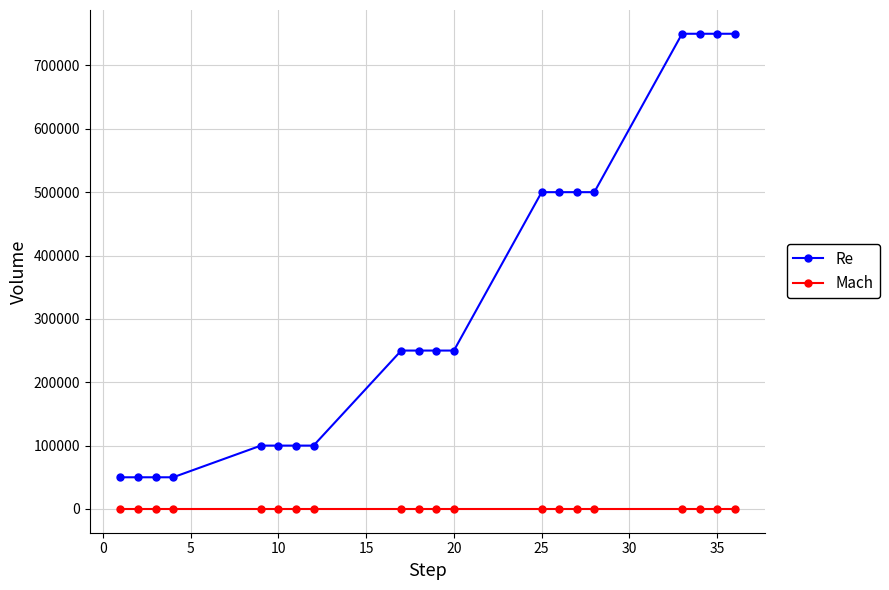

What is the difference between the maximum and minimum values in the Mach series?

0.1